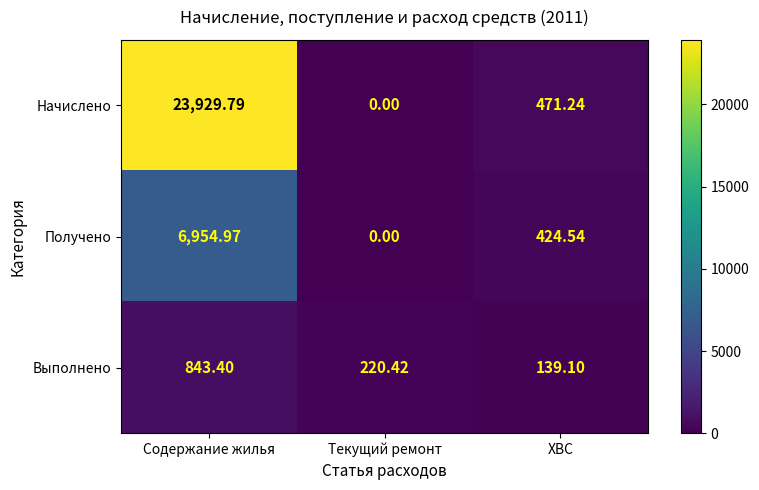

Which series has the largest total across all categories?

Начислено